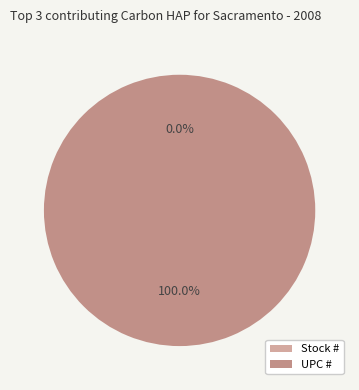

The UPC # slice represents 100% of the pie. True or false?

True